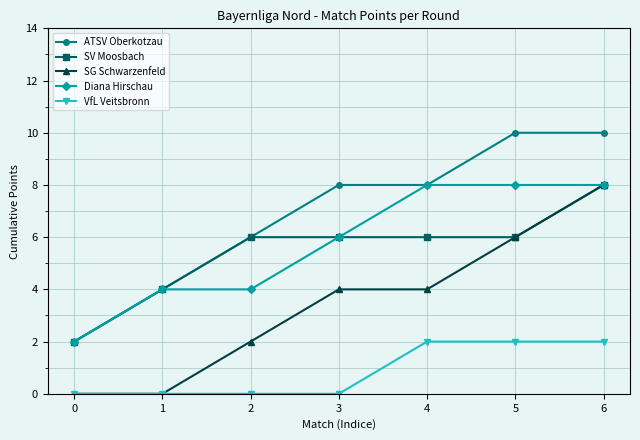

The value of Diana Hirschau at 0 is 2. True or false?

True